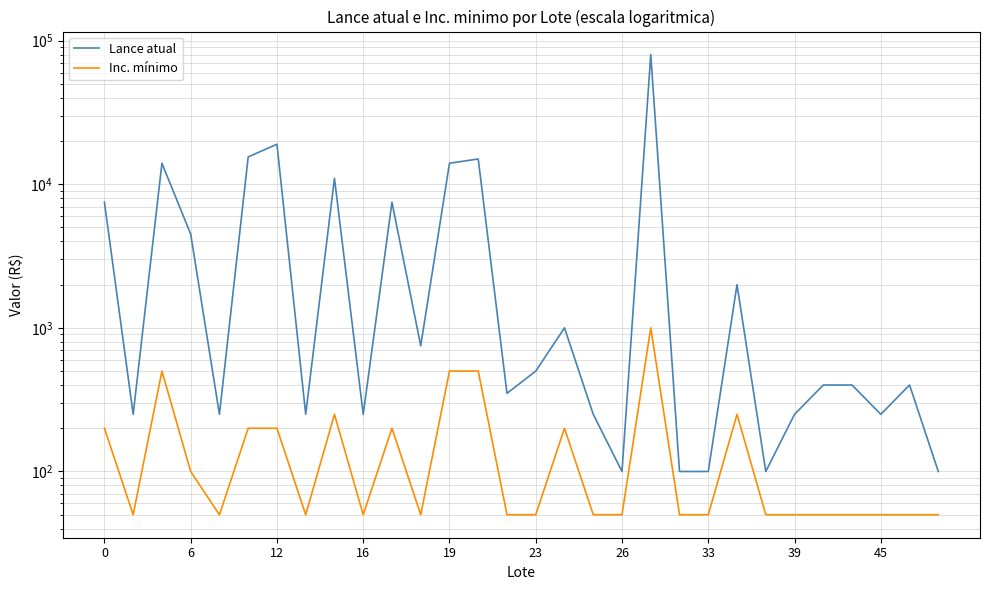

Is this an area chart (filled region under the line)?

No